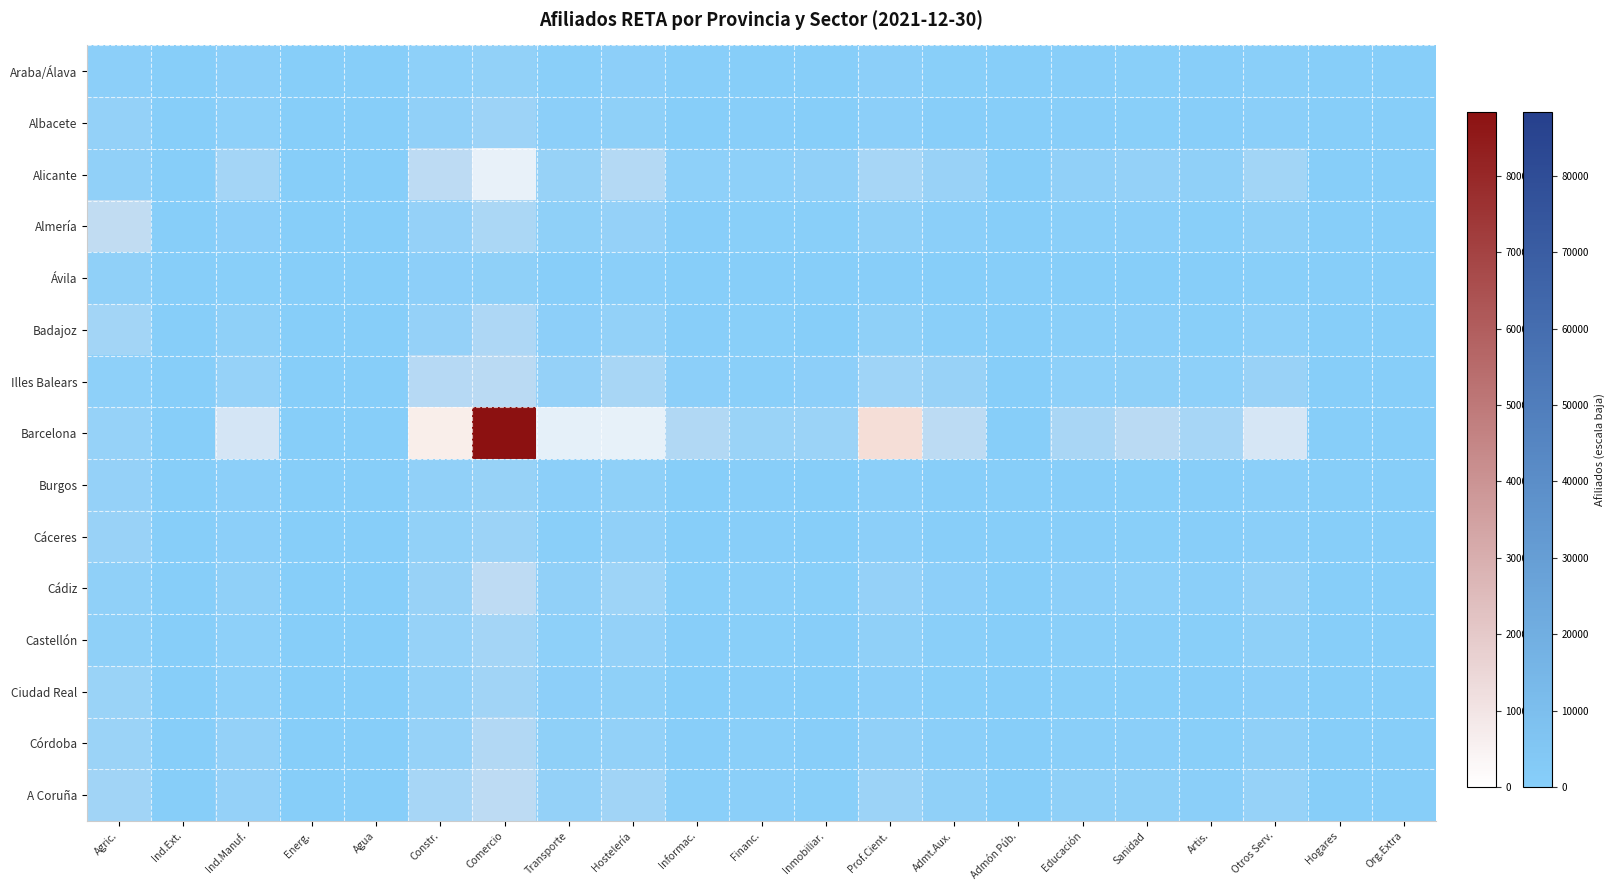

Reading left to right, extract all data points from this chart.

Araba/Álava: Agric.=2052	Ind.Ext.=8	Ind.Manuf.=1865	Energ.=6	Agua=24	Constr.=2501	Comercio=3914	Transporte=1324	Hostelería=2195	Informac.=398	Financ.=298	Inmobiliar.=137	Prof.Cient.=1767	Admt.Aux.=710	Admón Púb.=14	Educación=543	Sanidad=784	Artis.=447	Otros Serv.=1315	Hogares=1	Org.Extra=3
Albacete: Agric.=4555	Ind.Ext.=39	Ind.Manuf.=2593	Energ.=66	Agua=40	Constr.=3677	Comercio=7765	Transporte=1954	Hostelería=2803	Informac.=285	Financ.=492	Inmobiliar.=187	Prof.Cient.=1738	Admt.Aux.=673	Admón Púb.=9	Educación=575	Sanidad=810	Artis.=441	Otros Serv.=1717	Hogares=0	Org.Extra=2
Alicante: Agric.=3781	Ind.Ext.=48	Ind.Manuf.=10031	Energ.=78	Agua=126	Constr.=18761	Comercio=35256	Transporte=5548	Hostelería=15846	Informac.=2640	Financ.=2533	Inmobiliar.=3668	Prof.Cient.=11207	Admt.Aux.=6461	Admón Púb.=47	Educación=3734	Sanidad=4800	Artis.=3169	Otros Serv.=9434	Hogares=13	Org.Extra=1
Almería: Agric.=20180	Ind.Ext.=51	Ind.Manuf.=2141	Energ.=40	Agua=53	Constr.=5172	Comercio=12770	Transporte=2890	Hostelería=4921	Informac.=634	Financ.=826	Inmobiliar.=691	Prof.Cient.=3235	Admt.Aux.=1547	Admón Púb.=10	Educación=1259	Sanidad=1486	Artis.=751	Otros Serv.=2931	Hogares=7	Org.Extra=0
Ávila: Agric.=3253	Ind.Ext.=8	Ind.Manuf.=771	Energ.=29	Agua=4	Constr.=2094	Comercio=3048	Transporte=546	Hostelería=1560	Informac.=114	Financ.=203	Inmobiliar.=82	Prof.Cient.=670	Admt.Aux.=262	Admón Púb.=4	Educación=250	Sanidad=312	Artis.=214	Otros Serv.=712	Hogares=2	Org.Extra=1
Badajoz: Agric.=9678	Ind.Ext.=54	Ind.Manuf.=3050	Energ.=41	Agua=24	Constr.=4869	Comercio=13661	Transporte=2259	Hostelería=4159	Informac.=485	Financ.=842	Inmobiliar.=295	Prof.Cient.=2926	Admt.Aux.=1079	Admón Púb.=13	Educación=1146	Sanidad=1582	Artis.=750	Otros Serv.=2658	Hogares=2	Org.Extra=1
Illes Balears: Agric.=2441	Ind.Ext.=51	Ind.Manuf.=5499	Energ.=26	Agua=98	Constr.=16499	Comercio=17904	Transporte=4991	Hostelería=11540	Informac.=1950	Financ.=1315	Inmobiliar.=2380	Prof.Cient.=8456	Admt.Aux.=5904	Admón Púb.=49	Educación=2456	Sanidad=2935	Artis.=2451	Otros Serv.=6240	Hogares=9	Org.Extra=10
Barcelona: Agric.=5208	Ind.Ext.=177	Ind.Manuf.=27520	Energ.=113	Agua=235	Constr.=47170	Comercio=88369	Transporte=34220	Hostelería=35139	Informac.=14692	Financ.=6687	Inmobiliar.=7121	Prof.Cient.=49740	Admt.Aux.=18456	Admón Púb.=196	Educación=11969	Sanidad=17640	Artis.=11339	Otros Serv.=28051	Hogares=29	Org.Extra=37
Burgos: Agric.=5158	Ind.Ext.=20	Ind.Manuf.=1797	Energ.=33	Agua=33	Constr.=3465	Comercio=5529	Transporte=1841	Hostelería=2853	Informac.=262	Financ.=404	Inmobiliar.=195	Prof.Cient.=1667	Admt.Aux.=541	Admón Púb.=8	Educación=560	Sanidad=754	Artis.=400	Otros Serv.=1634	Hogares=1	Org.Extra=0
Cáceres: Agric.=6284	Ind.Ext.=16	Ind.Manuf.=1841	Energ.=13	Agua=20	Constr.=3824	Comercio=7478	Transporte=1266	Hostelería=3485	Informac.=314	Financ.=487	Inmobiliar.=135	Prof.Cient.=1801	Admt.Aux.=571	Admón Púb.=3	Educación=664	Sanidad=875	Artis.=551	Otros Serv.=1661	Hogares=2	Org.Extra=2
Cádiz: Agric.=3269	Ind.Ext.=20	Ind.Manuf.=3152	Energ.=36	Agua=59	Constr.=5910	Comercio=19193	Transporte=3625	Hostelería=8220	Informac.=888	Financ.=1278	Inmobiliar.=987	Prof.Cient.=4910	Admt.Aux.=2343	Admón Púb.=23	Educación=1904	Sanidad=2753	Artis.=1563	Otros Serv.=4423	Hogares=12	Org.Extra=3
Castellón: Agric.=3044	Ind.Ext.=20	Ind.Manuf.=2750	Energ.=33	Agua=28	Constr.=5239	Comercio=10254	Transporte=2531	Hostelería=4592	Informac.=662	Financ.=715	Inmobiliar.=564	Prof.Cient.=3229	Admt.Aux.=1255	Admón Púb.=21	Educación=1289	Sanidad=1355	Artis.=873	Otros Serv.=2876	Hogares=2	Org.Extra=0
Ciudad Real: Agric.=6838	Ind.Ext.=13	Ind.Manuf.=2470	Energ.=21	Agua=36	Constr.=4426	Comercio=9131	Transporte=2072	Hostelería=2848	Informac.=315	Financ.=619	Inmobiliar.=157	Prof.Cient.=1983	Admt.Aux.=695	Admón Púb.=9	Educación=796	Sanidad=937	Artis.=506	Otros Serv.=2071	Hogares=4	Org.Extra=1
Córdoba: Agric.=7133	Ind.Ext.=25	Ind.Manuf.=4766	Energ.=25	Agua=33	Constr.=5299	Comercio=15103	Transporte=2937	Hostelería=4453	Informac.=641	Financ.=1054	Inmobiliar.=469	Prof.Cient.=3720	Admt.Aux.=1530	Admón Púb.=8	Educación=1137	Sanidad=1692	Artis.=904	Otros Serv.=3262	Hogares=2	Org.Extra=2
A Coruña: Agric.=9188	Ind.Ext.=25	Ind.Manuf.=4912	Energ.=32	Agua=40	Constr.=11163	Comercio=18876	Transporte=4514	Hostelería=9269	Informac.=1364	Financ.=1576	Inmobiliar.=803	Prof.Cient.=7366	Admt.Aux.=3185	Admón Púb.=15	Educación=2801	Sanidad=3022	Artis.=1694	Otros Serv.=5194	Hogares=3	Org.Extra=4